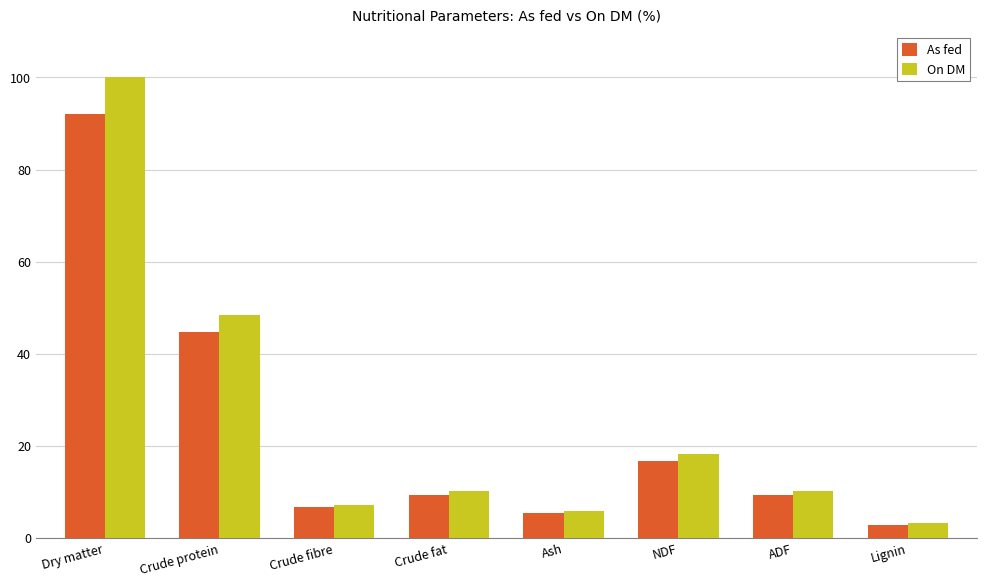

Reading right to left, transcribe all the data shown in this chart.

As fed: 2.8	9.3	16.7	5.4	9.3	6.6	44.6	92.0
On DM: 3.1	10.1	18.2	5.9	10.1	7.2	48.4	100.0